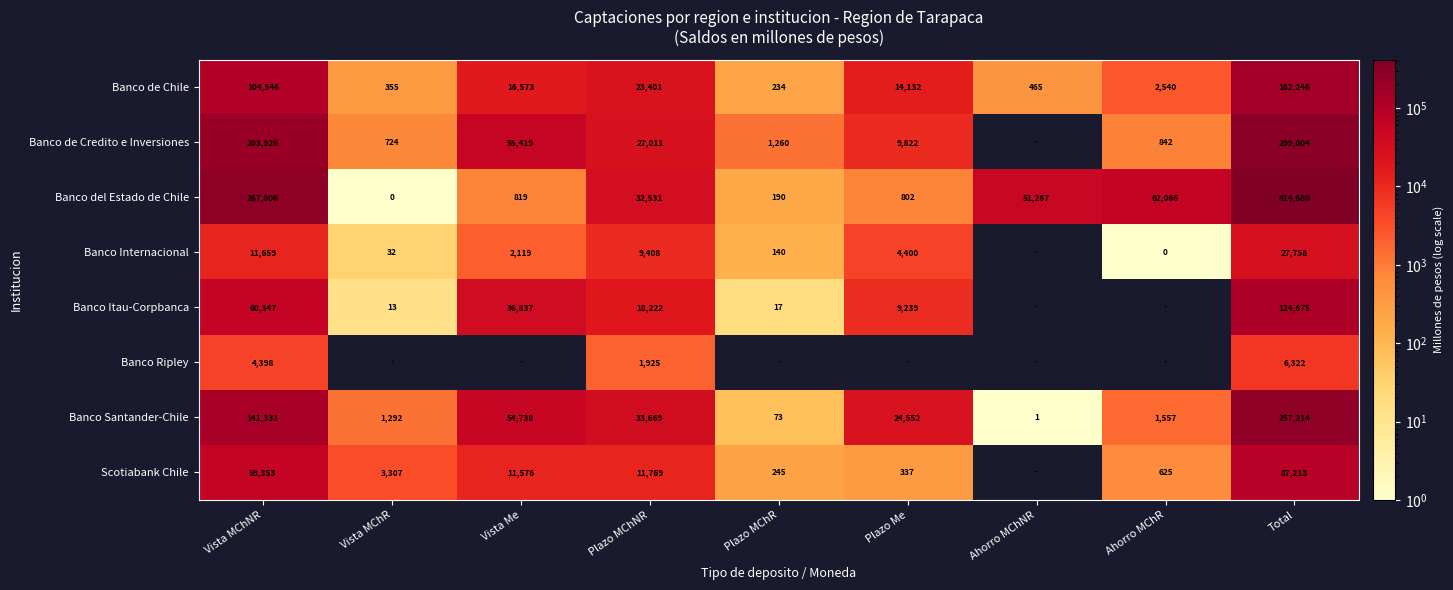

True or false: Scotiabank Chile has a value of 18421 at Vista MChNR.

False